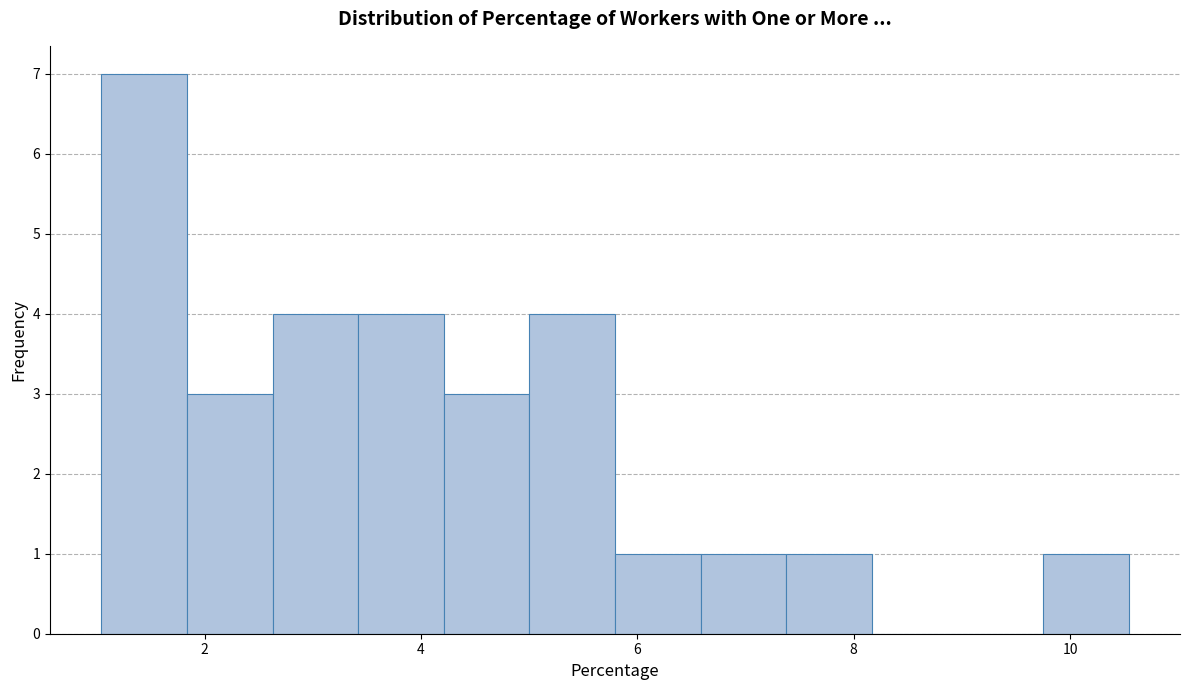

Read against the x-axis, roughly where is the centre of the tallest bar?

1.4